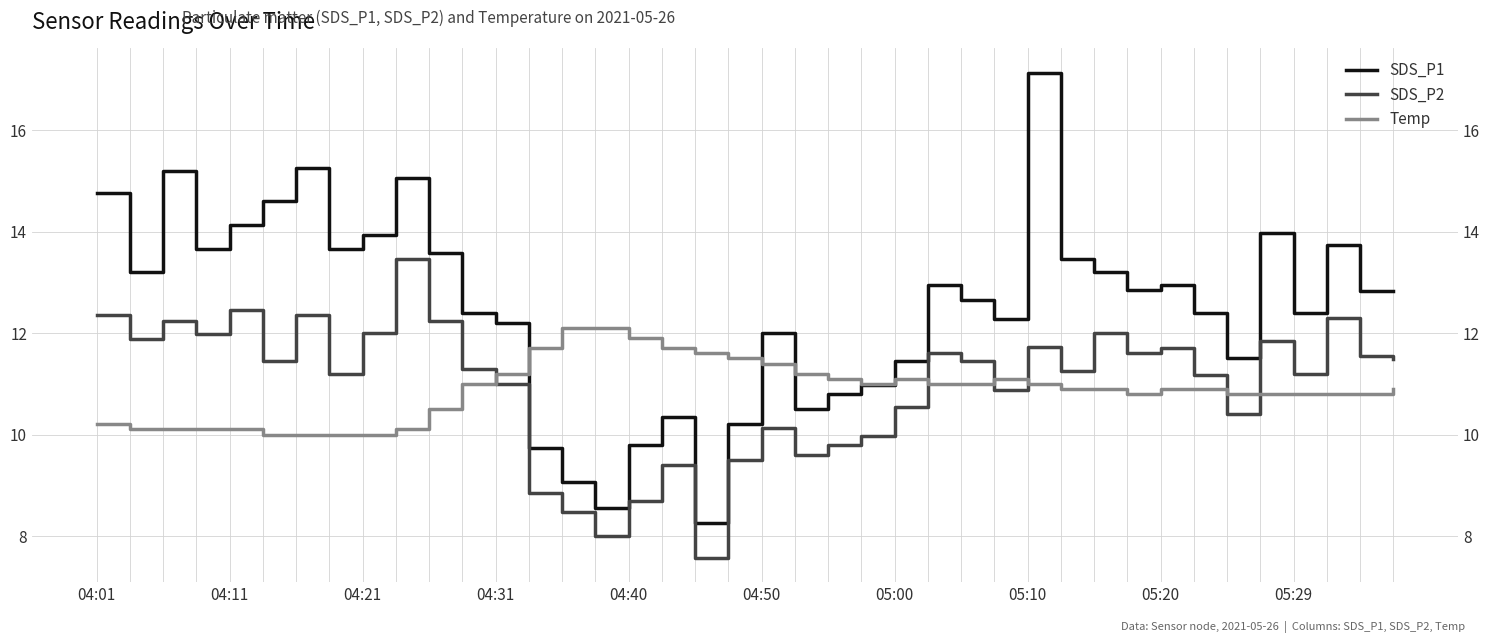

Between which two adjacent categories do Temp and SDS_P2 first intersect?

11 and 12